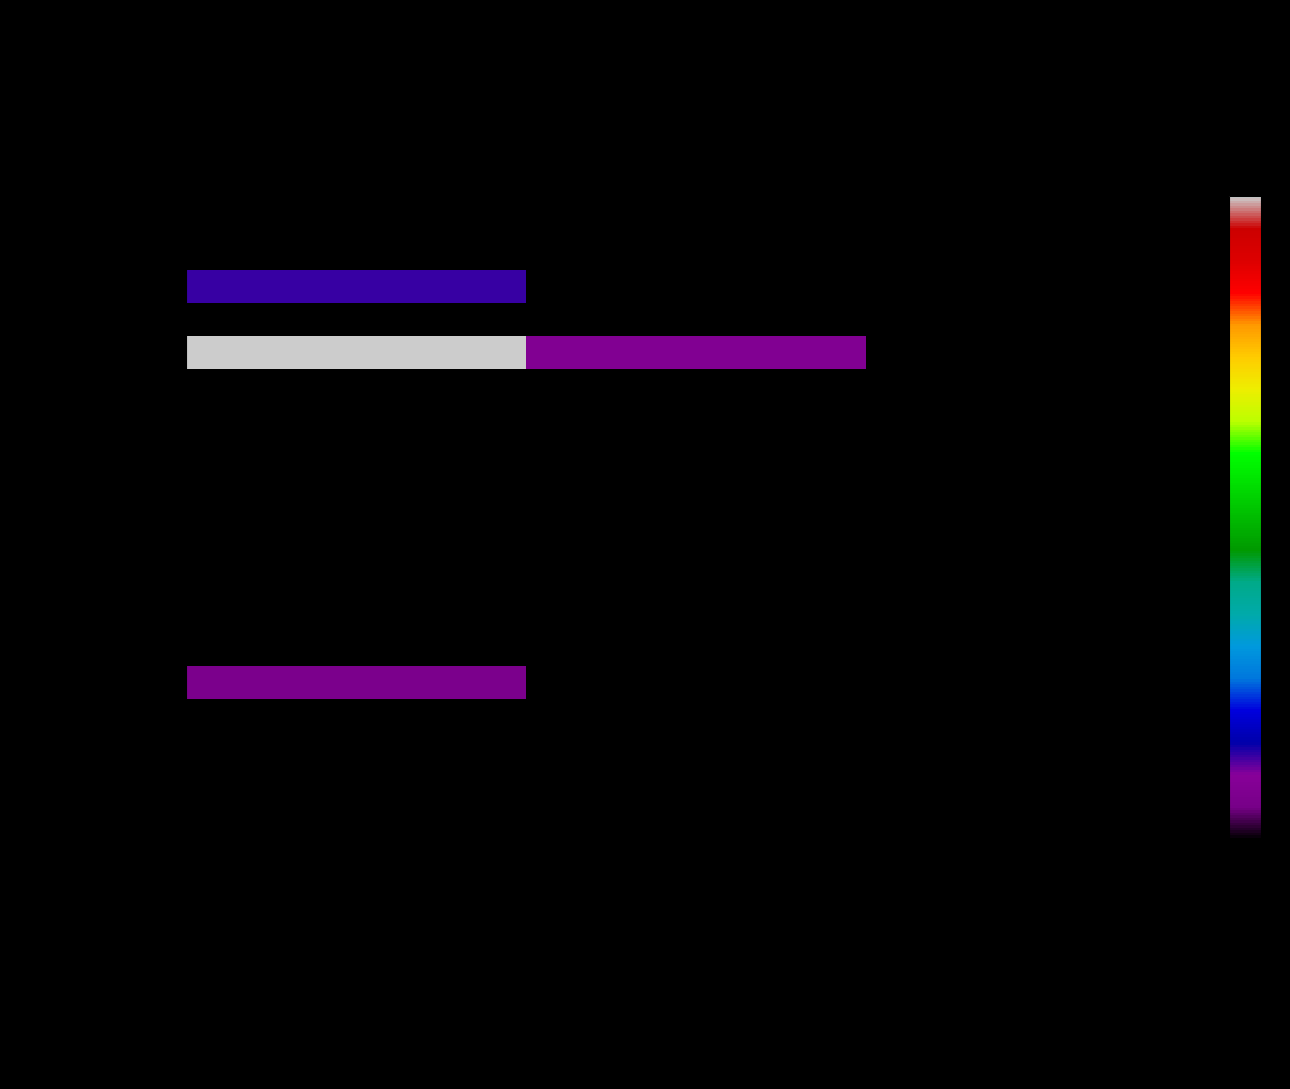

Reading right to left, list all the values displayed in this chart.

一般公共服务支出: 政府性基金预算=0.0	一般公共预算=0.0	合计=0.0
外交支出: 政府性基金预算=0.0	一般公共预算=0.0	合计=0.0
国防支出: 政府性基金预算=0.0	一般公共预算=0.0	合计=0.0
公共安全支出: 政府性基金预算=0.0	一般公共预算=0.0	合计=0.0
教育支出: 政府性基金预算=0.0	一般公共预算=0.0	合计=0.0
科学技术支出: 政府性基金预算=0.0	一般公共预算=0.0	合计=0.0
文化体育与传媒支出: 政府性基金预算=0.0	一般公共预算=0.0	合计=0.0
社会保障和就业支出: 政府性基金预算=0.0	一般公共预算=0.0	合计=6983449.9
社保基金支出: 政府性基金预算=0.0	一般公共预算=0.0	合计=0.0
医疗卫生与计划生育支出: 政府性基金预算=0.0	一般公共预算=4450000.0	合计=53974825.1
节能环保支出: 政府性基金预算=0.0	一般公共预算=0.0	合计=0.0
城乡社区支出: 政府性基金预算=0.0	一般公共预算=0.0	合计=0.0
农林水支出: 政府性基金预算=0.0	一般公共预算=0.0	合计=0.0
交通运输支出: 政府性基金预算=0.0	一般公共预算=0.0	合计=0.0
资源勘探信息等支出: 政府性基金预算=0.0	一般公共预算=0.0	合计=0.0
商业服务业等支出: 政府性基金预算=0.0	一般公共预算=0.0	合计=0.0
金融支出: 政府性基金预算=0.0	一般公共预算=0.0	合计=0.0
援助其他地区支出: 政府性基金预算=0.0	一般公共预算=0.0	合计=0.0
国土海洋气象等支出: 政府性基金预算=0.0	一般公共预算=0.0	合计=0.0
住房保障支出: 政府性基金预算=0.0	一般公共预算=0.0	合计=3491725.0
粮油物资储备支出: 政府性基金预算=0.0	一般公共预算=0.0	合计=0.0
国有资本经营预算支出: 政府性基金预算=0.0	一般公共预算=0.0	合计=0.0
灾害防治及应急管理支出: 政府性基金预算=0.0	一般公共预算=0.0	合计=0.0
预备费: 政府性基金预算=0.0	一般公共预算=0.0	合计=0.0
其他支出: 政府性基金预算=0.0	一般公共预算=0.0	合计=0.0
转移性支出: 政府性基金预算=0.0	一般公共预算=0.0	合计=0.0
债务还本支出: 政府性基金预算=0.0	一般公共预算=0.0	合计=0.0
债务付息支出: 政府性基金预算=0.0	一般公共预算=0.0	合计=0.0
债务发行费用支出: 政府性基金预算=0.0	一般公共预算=0.0	合计=0.0